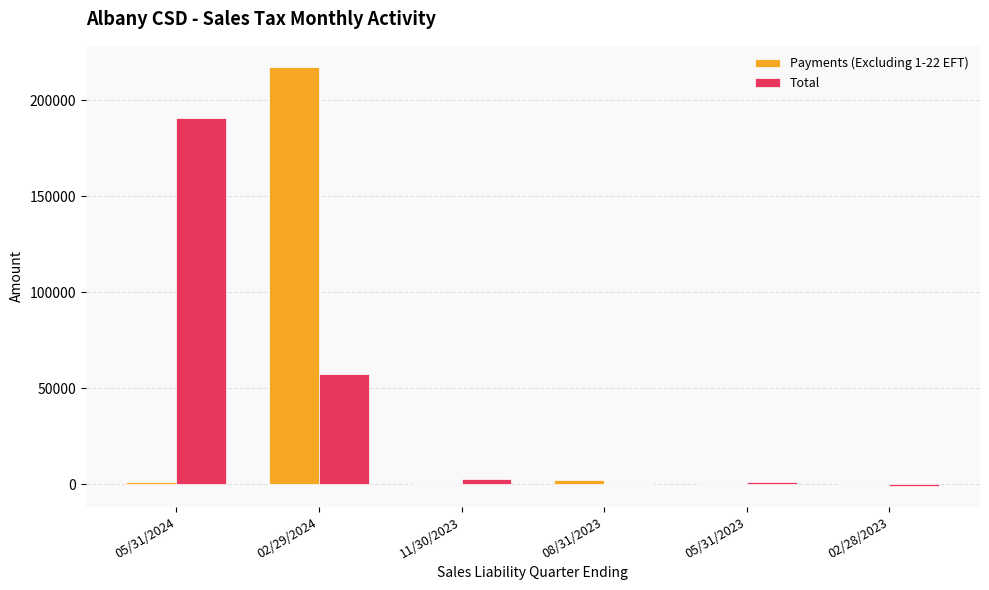

Is the value of Total at 05/31/2024 greater than the value of Payments (Excluding 1-22 EFT) at 05/31/2024?

Yes